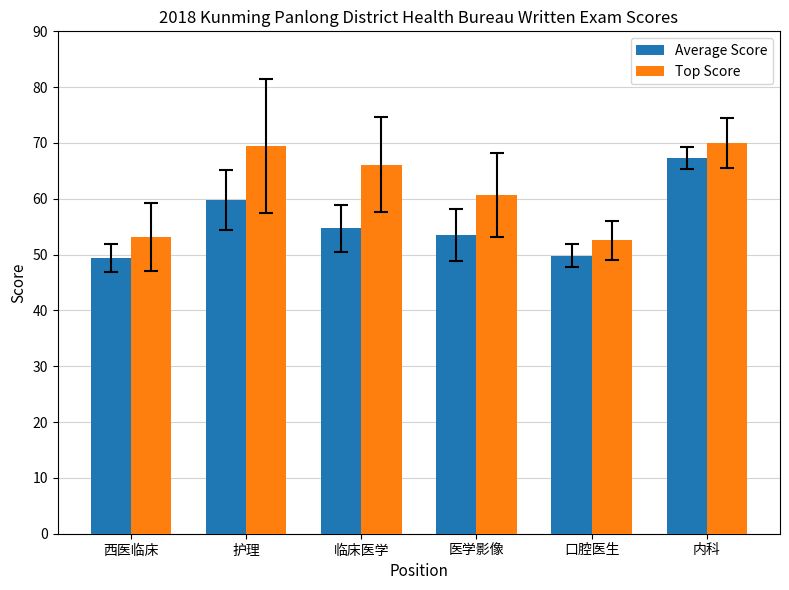

At 临床医学, list the series in order from smallest to largest.

Average Score, Top Score